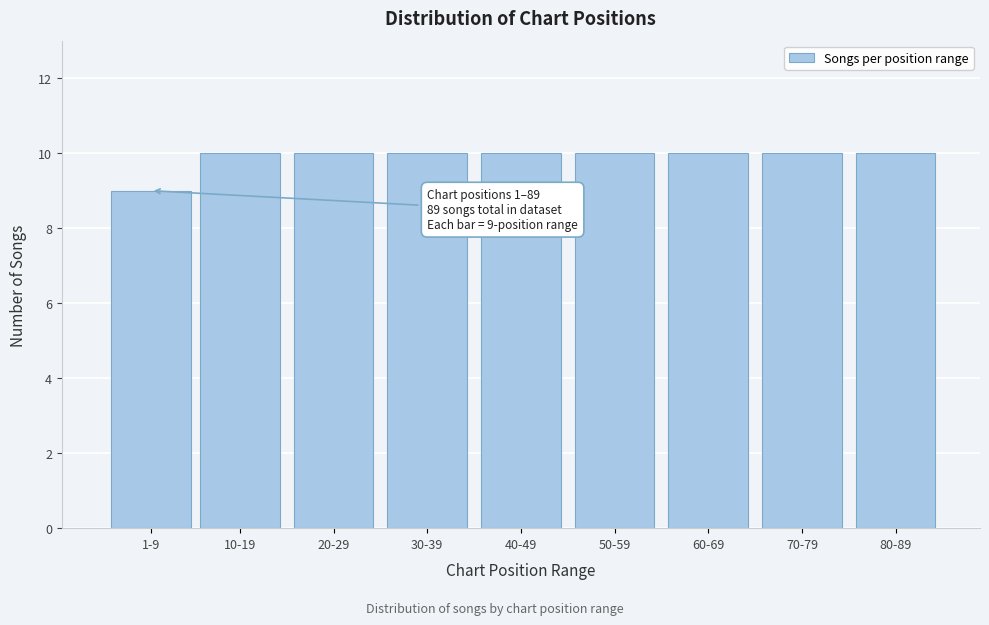

Reading left to right, what are all the values shown in this chart?

1-9=9	10-19=10	20-29=10	30-39=10	40-49=10	50-59=10	60-69=10	70-79=10	80-89=10